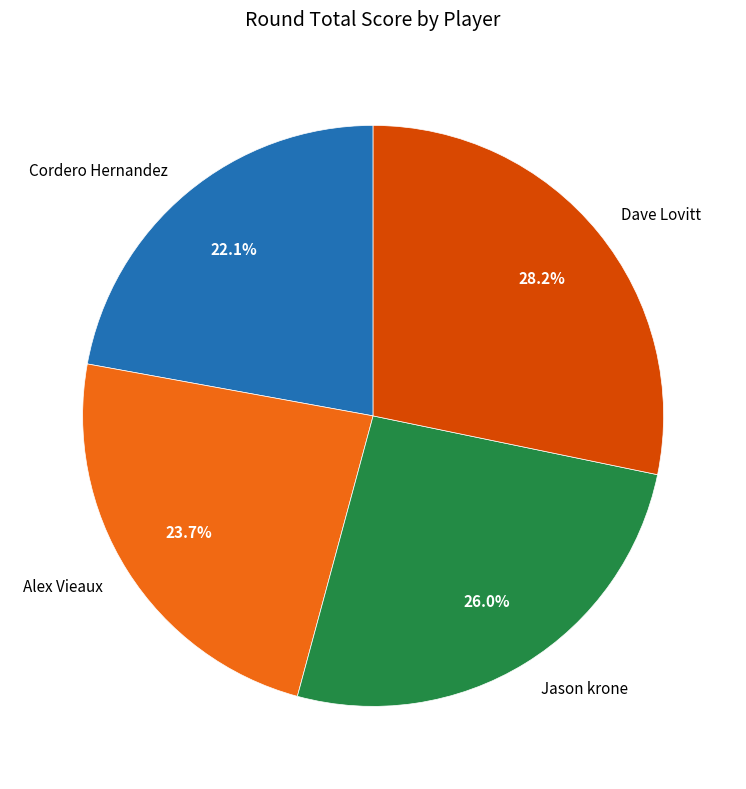

Which slice is the largest?

Dave Lovitt